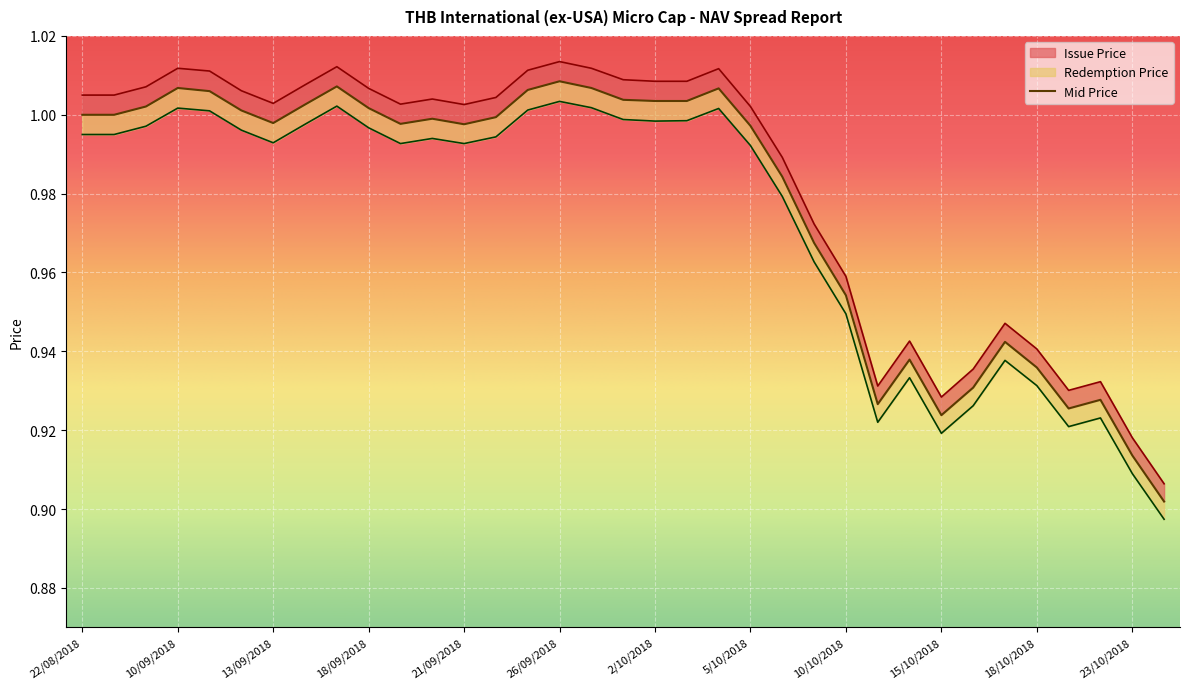

What value does the Issue Price series have at 19/10/2018?

0.9